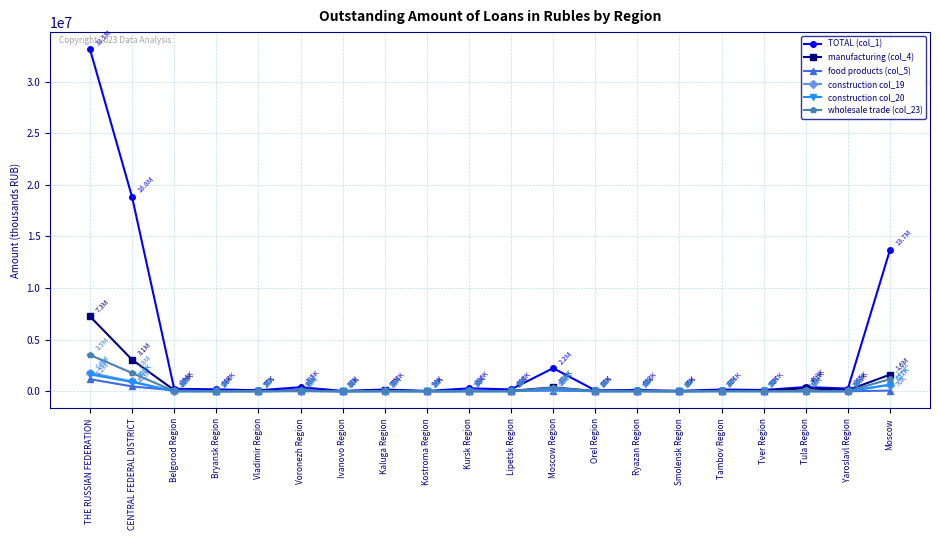

What is the value of the construction col_19 point at the 3rd from the left?

4074